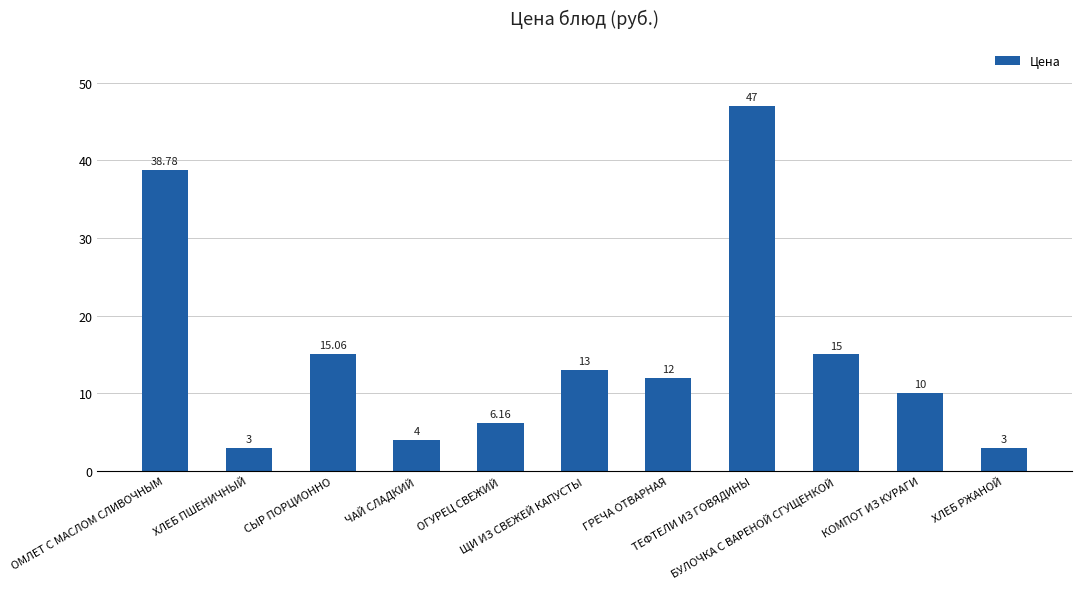

The value at ХЛЕБ РЖАНОЙ is 3.0. True or false?

True